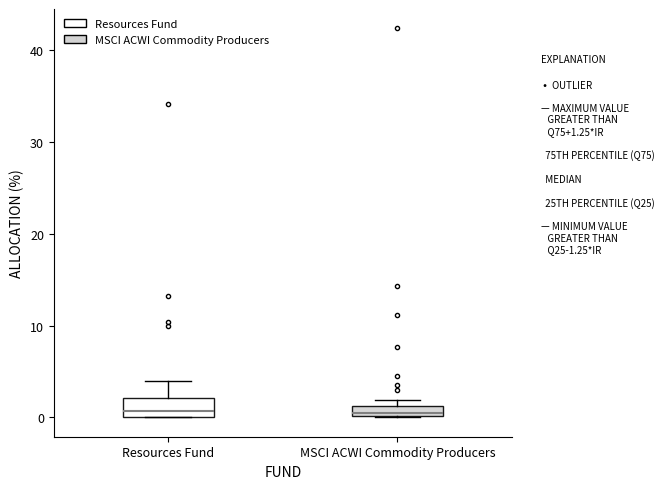

Which box is the tallest, from its lower edge to its upper edge?

Resources Fund